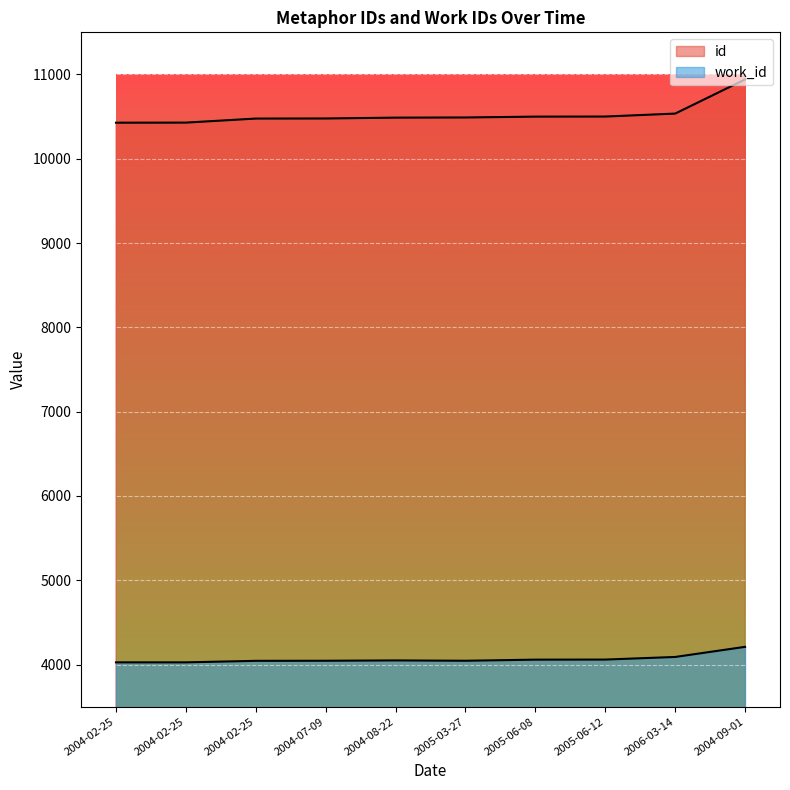

The value of id at 2005-06-12 is 10501. True or false?

True